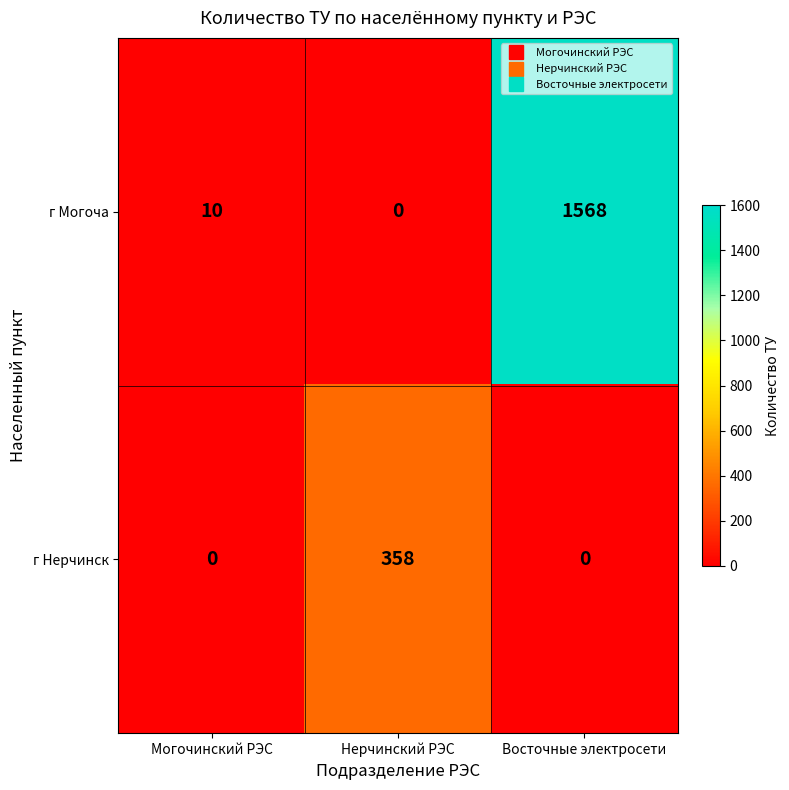

True or false: г Нерчинск has a value of 579 at Нерчинский РЭС.

False